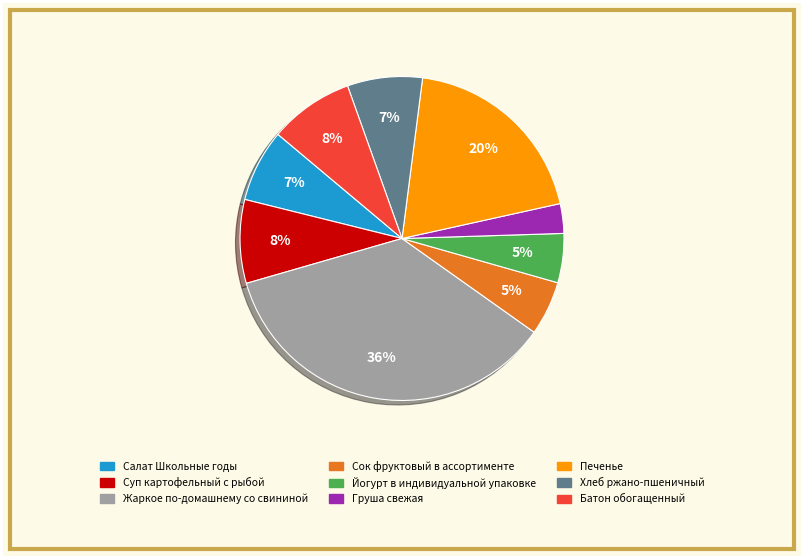

What percentage is the Батон обогащенный slice, to the nearest percent?

8%